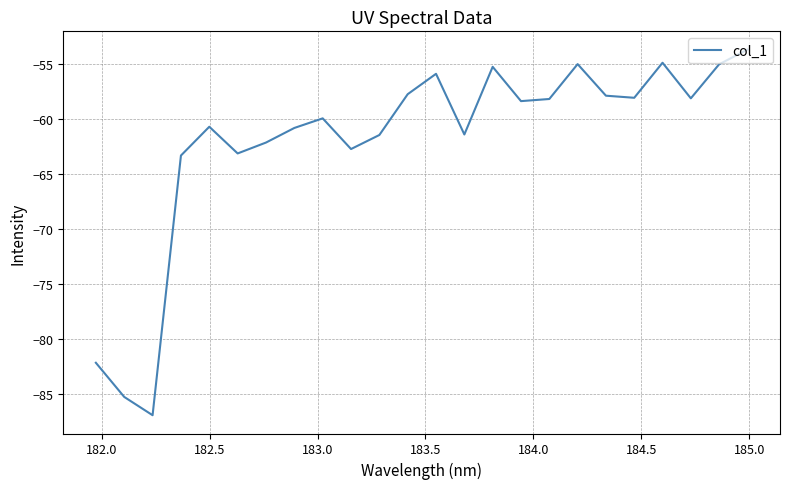

What is the sum of all values?

-1488.1